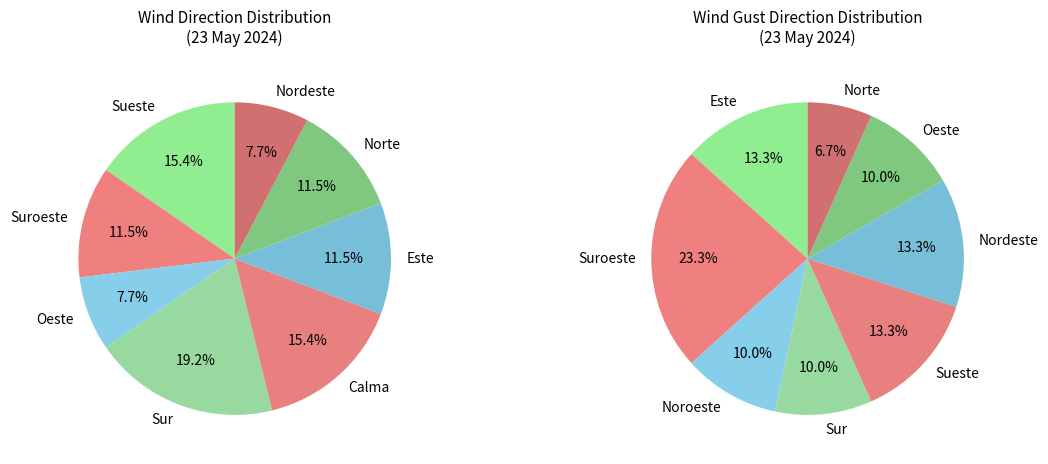

What is the total percentage of Sur and Suroeste?

30.8%